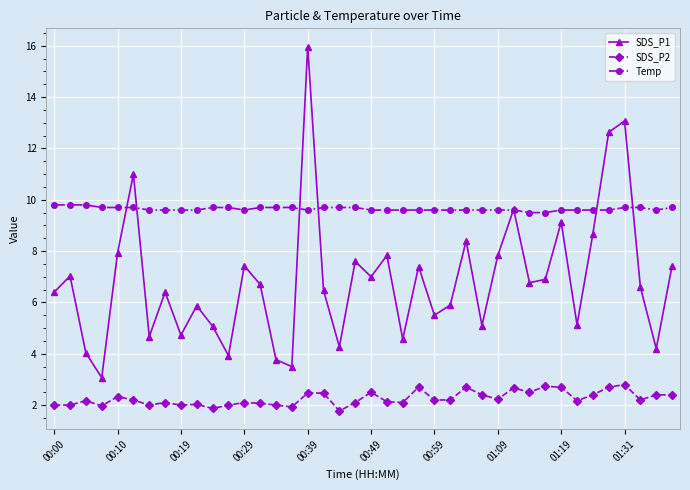

True or false: SDS_P1 has more than 0 interior local peaks.

True